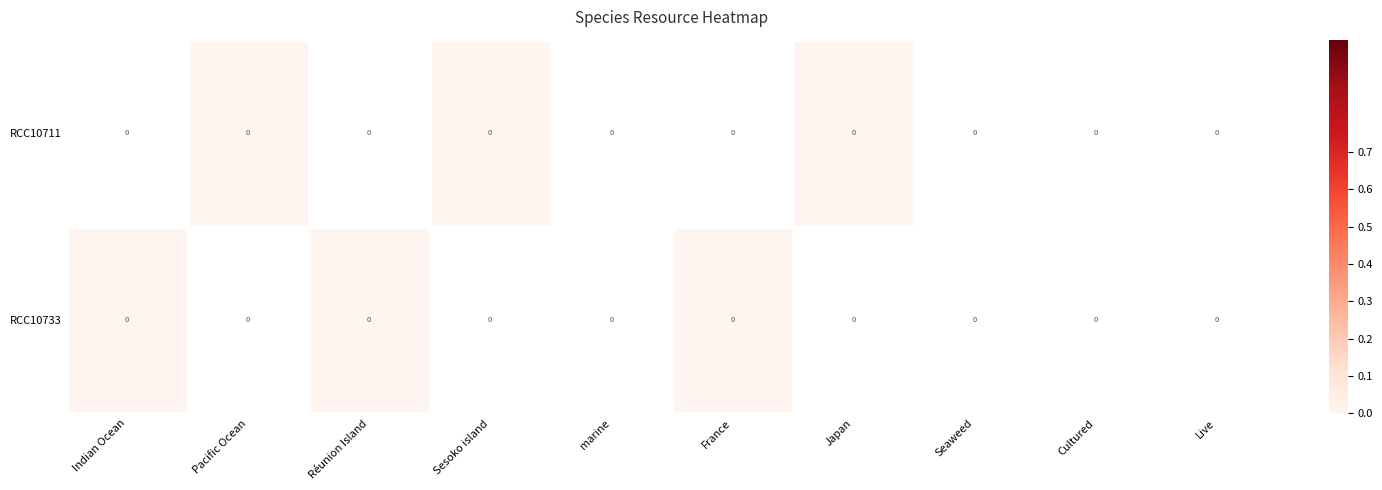

At Live, list the series in order from largest to smallest.

RCC10711, RCC10733